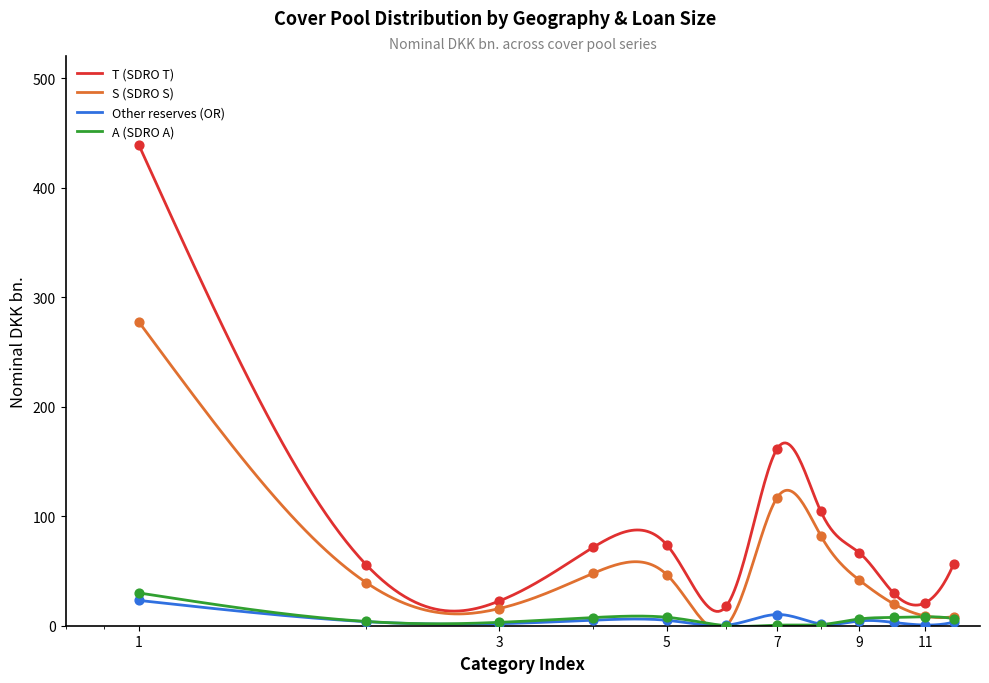

Which series has the widest spread of Y values?

T (SDRO T)